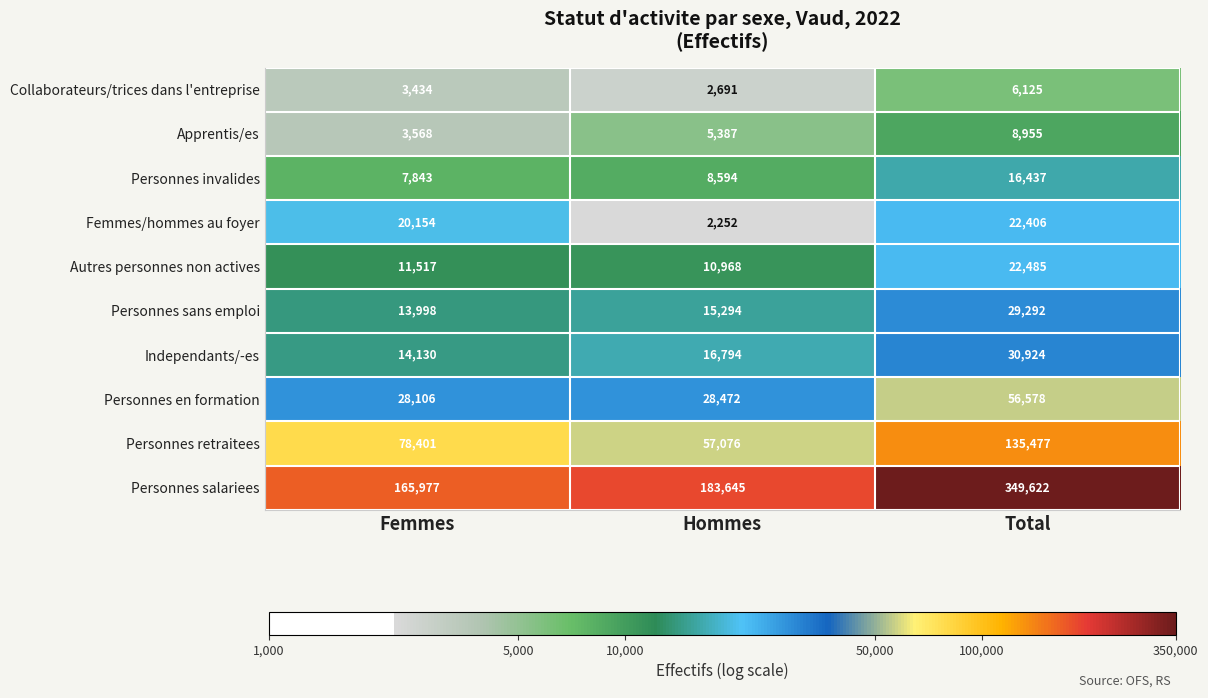

At which label is Personnes invalides closest to 12140?

Hommes